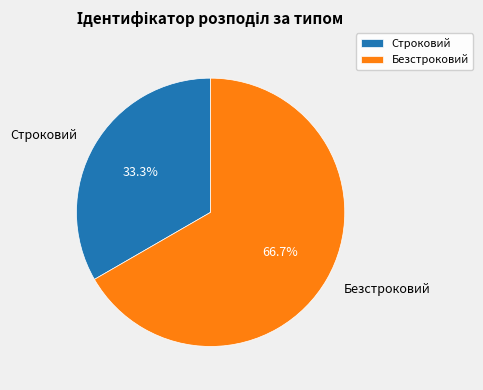

Is there any slice that represents more than half of the pie?

Yes